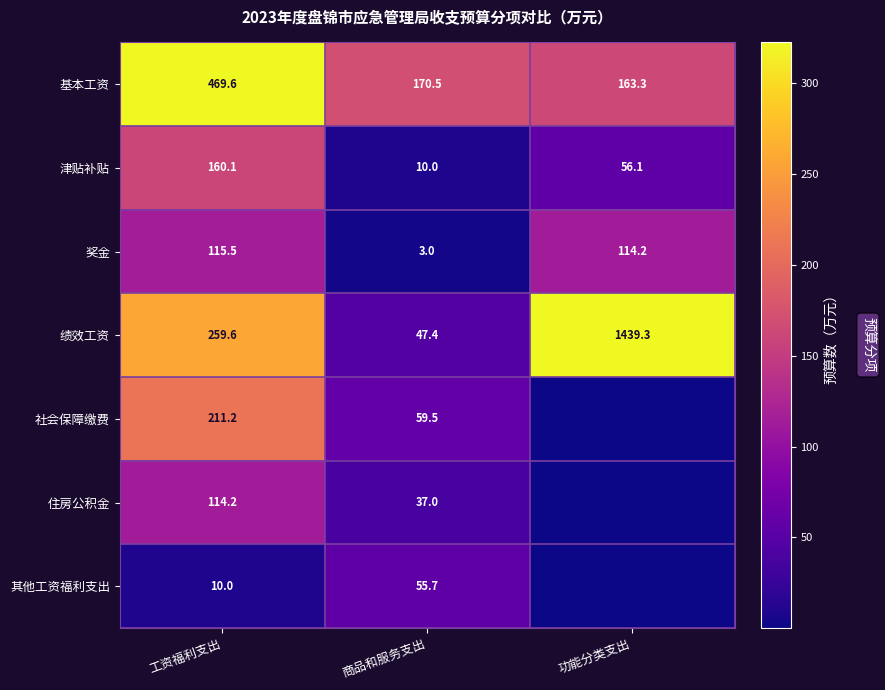

What is the difference between the highest and lowest values at 商品和服务支出?

167.5